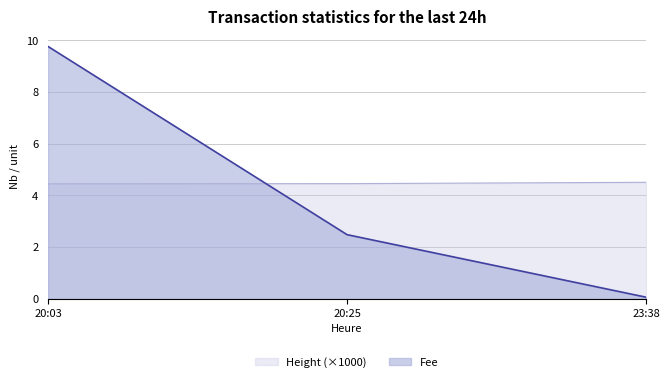

What is the average value of the Height series?

4.5